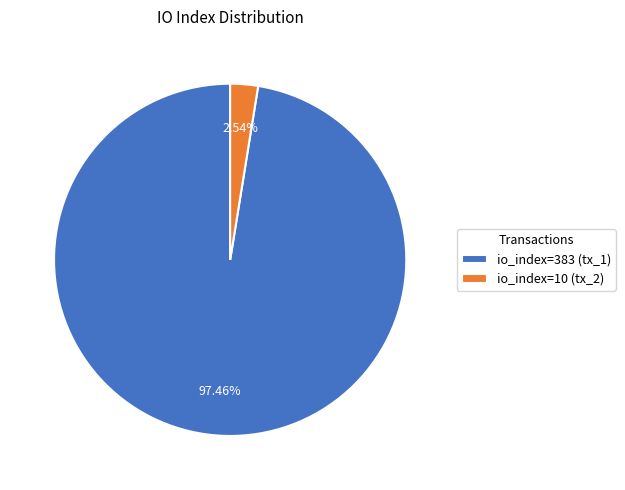

To the nearest percent, what is the difference between the largest and smallest slice percentages?

95%